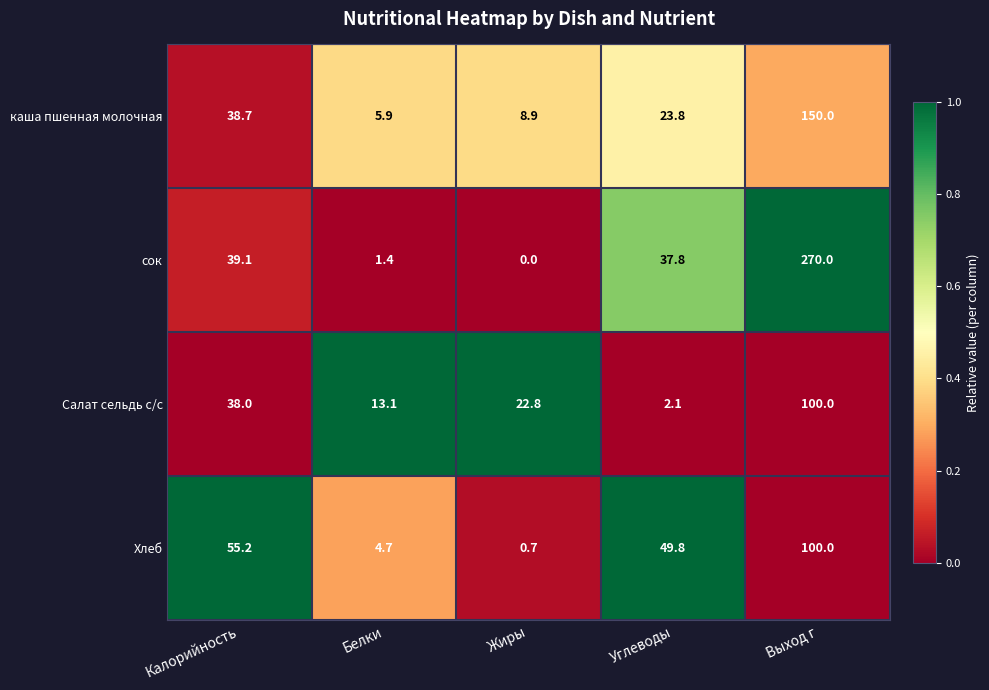

The value of сок at Углеводы is 67.3. True or false?

False